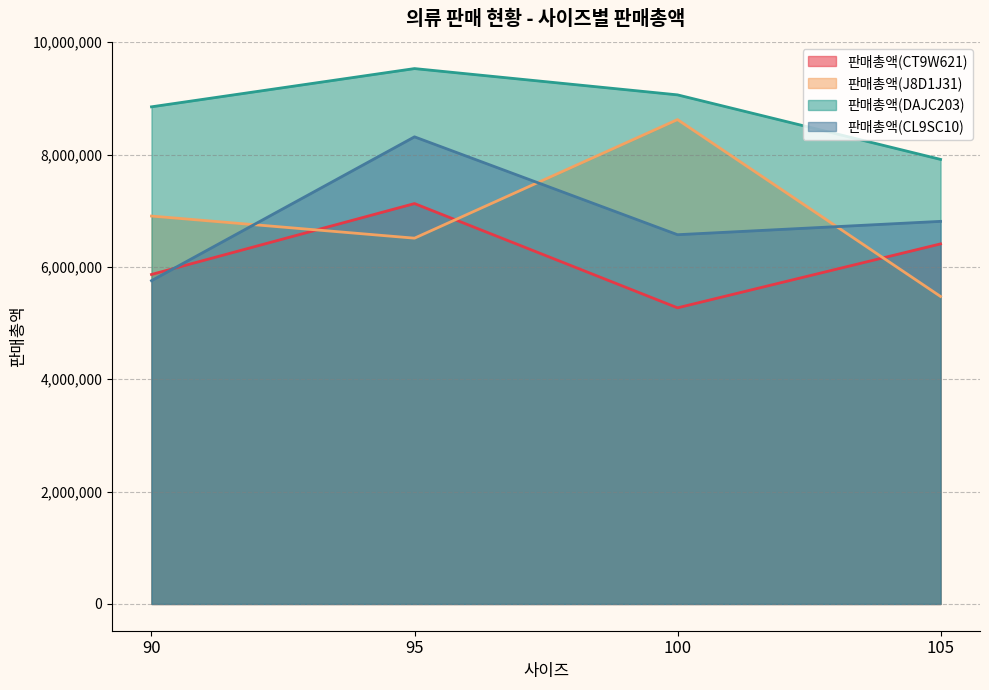

List the series in order of their peak value, highest first.

판매총액(DAJC203), 판매총액(J8D1J31), 판매총액(CL9SC10), 판매총액(CT9W621)